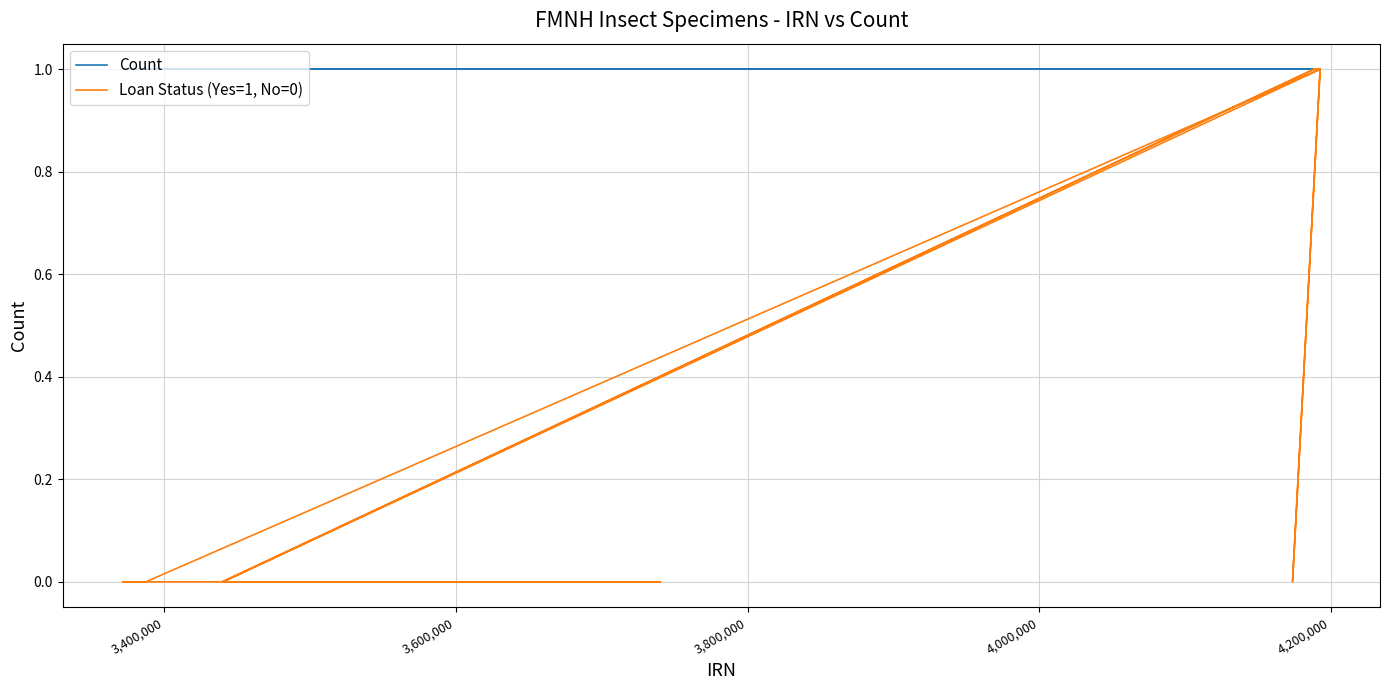

True or false: Loan Status (Yes=1, No=0) and Count cross at least once.

False